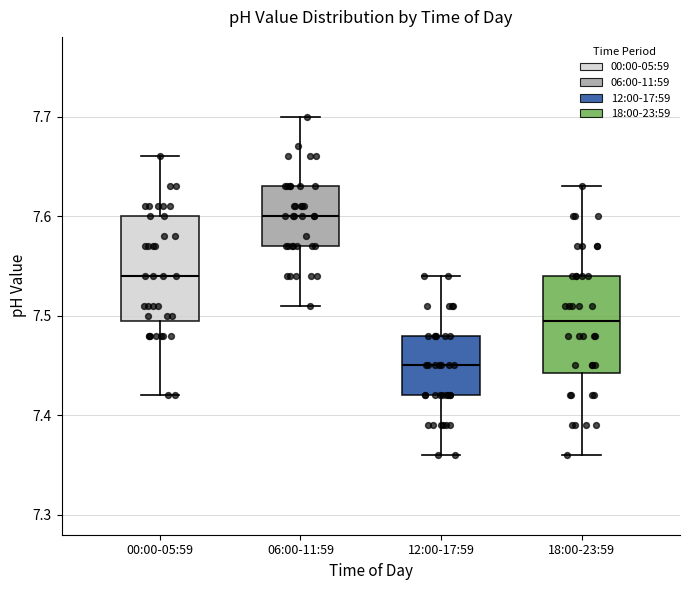

Where does the median line of the box for 00:00-05:59 sit on the y-axis? The values are not printed on the chart, so give them approximately, as read against the axis.

7.54